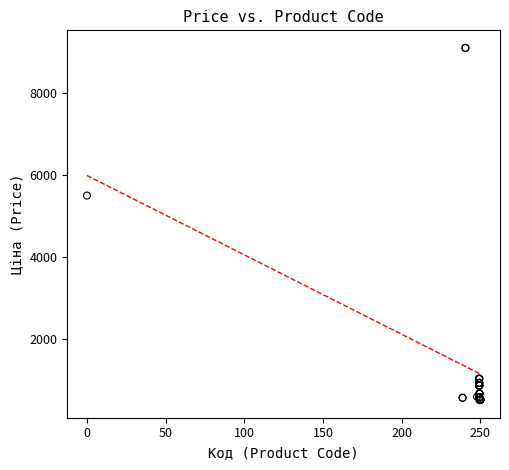

What Y value in the scatter plot is closest to 4803?

5497.3